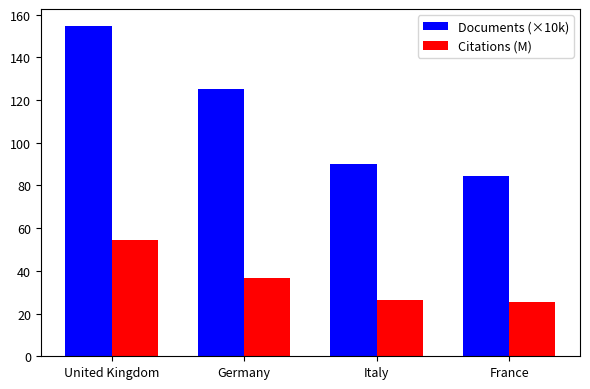

What is the difference between the maximum and second lowest values in the Citations (M) series?

28.0